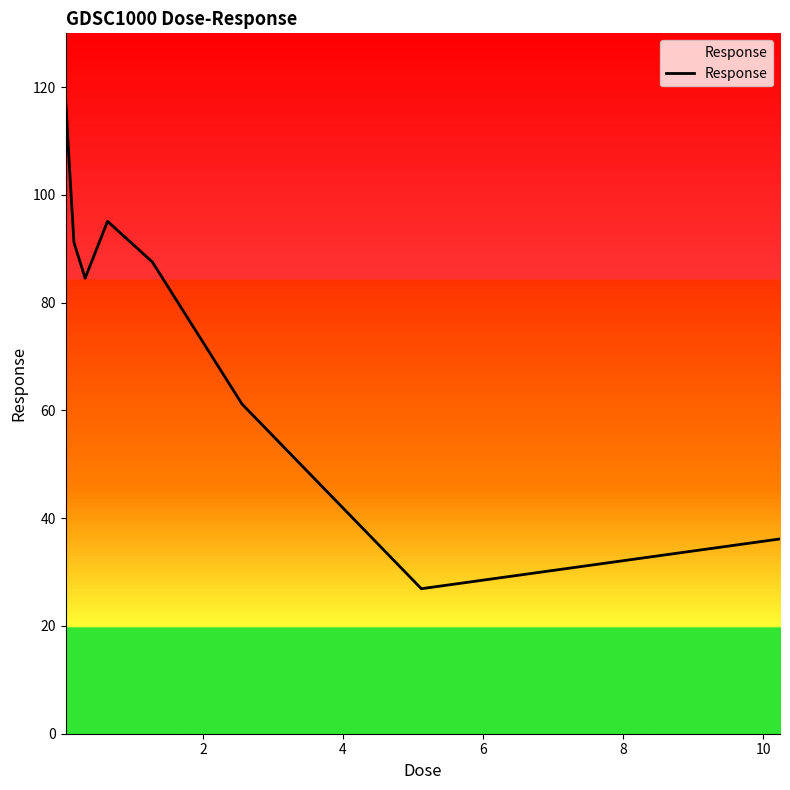

True or false: the data has more than 0 interior local peaks.

True